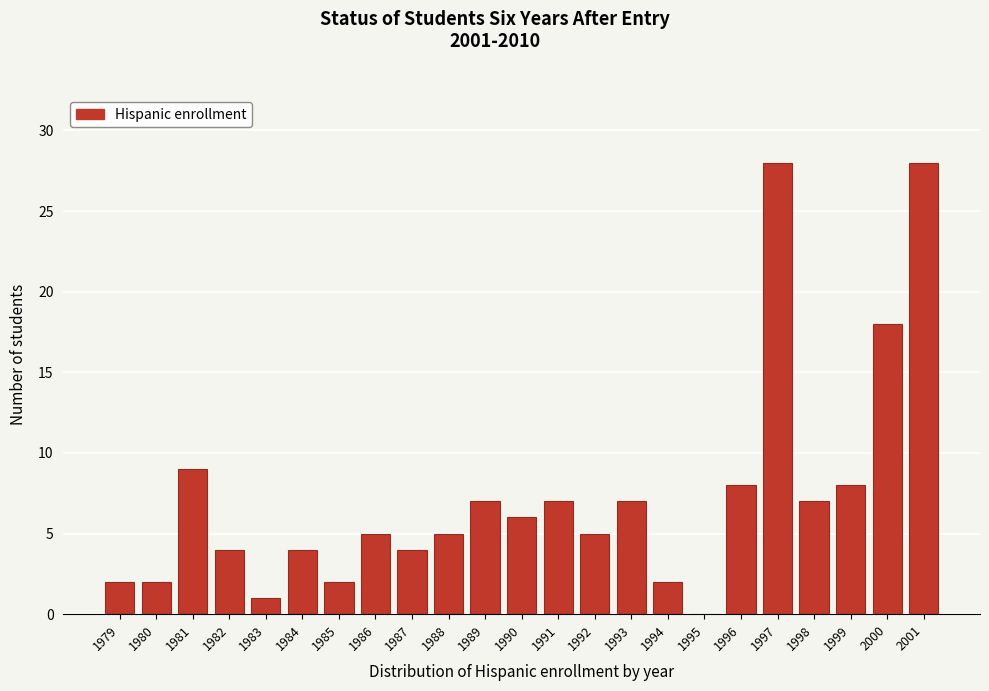

Reading left to right, extract all data points from this chart.

1979=2	1980=2	1981=9	1982=4	1983=1	1984=4	1985=2	1986=5	1987=4	1988=5	1989=7	1990=6	1991=7	1992=5	1993=7	1994=2	1995=0	1996=8	1997=28	1998=7	1999=8	2000=18	2001=28